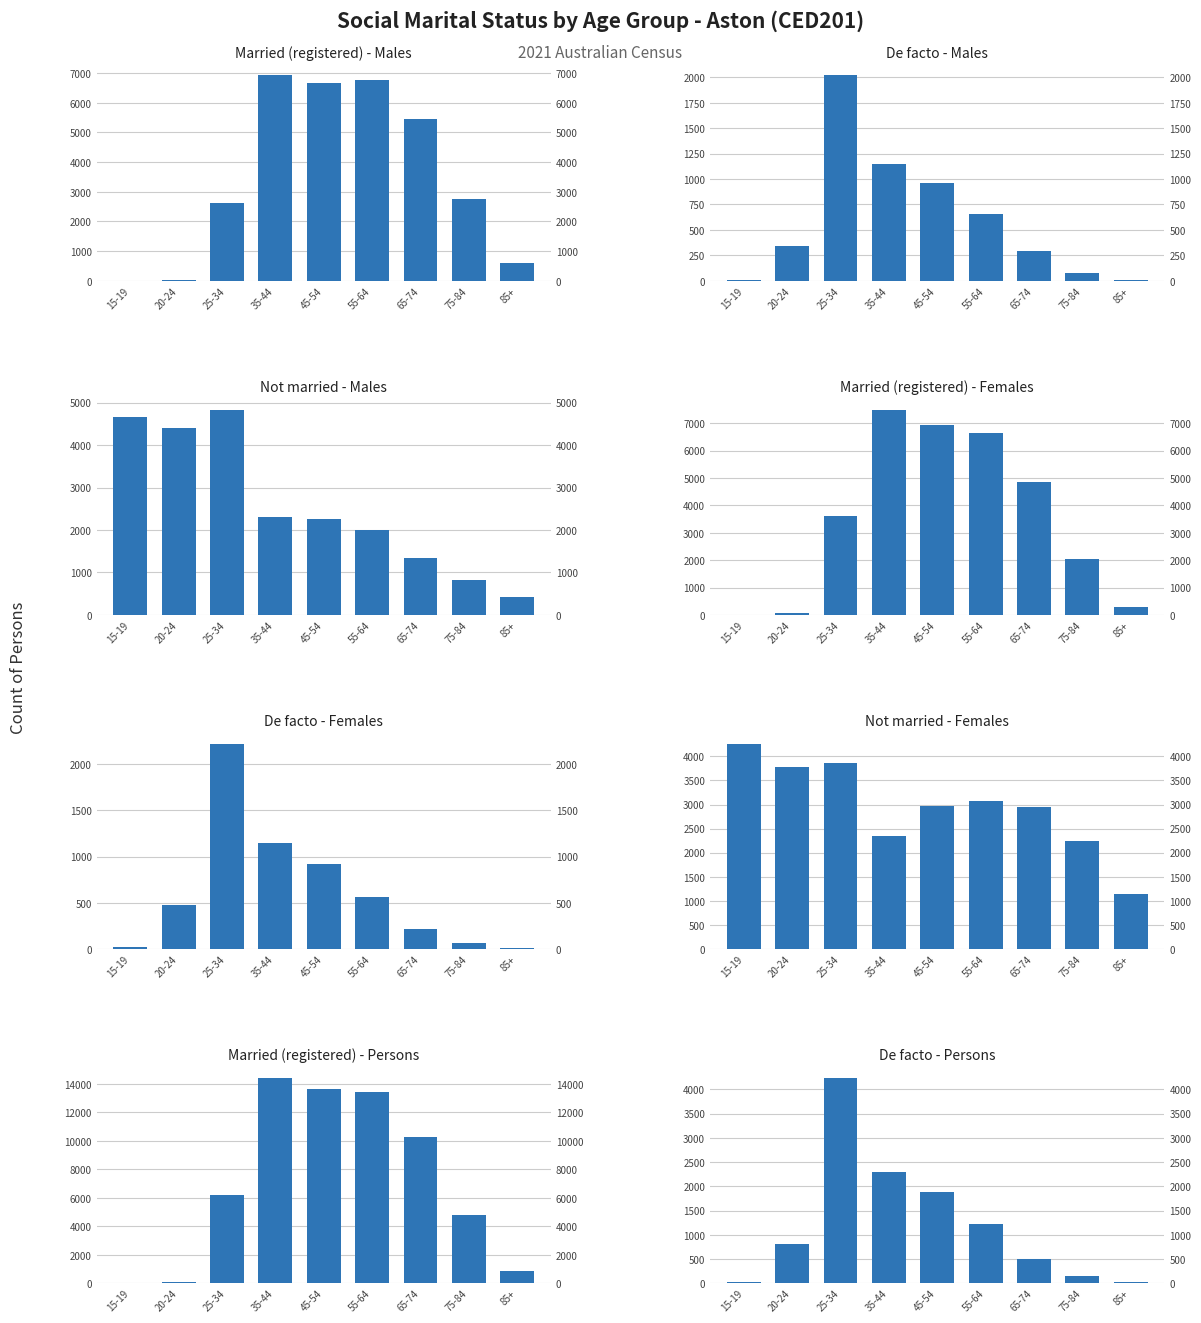

The value of Married in a de facto marriage at 15-19 is 12. True or false?

True